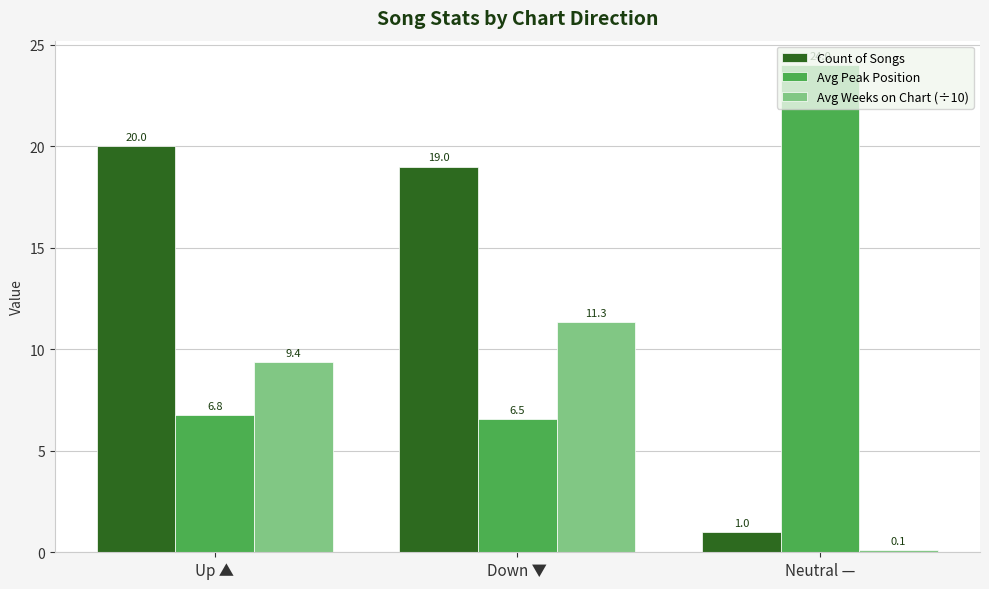

At which category does the chart reach its minimum across all series?

Neutral —